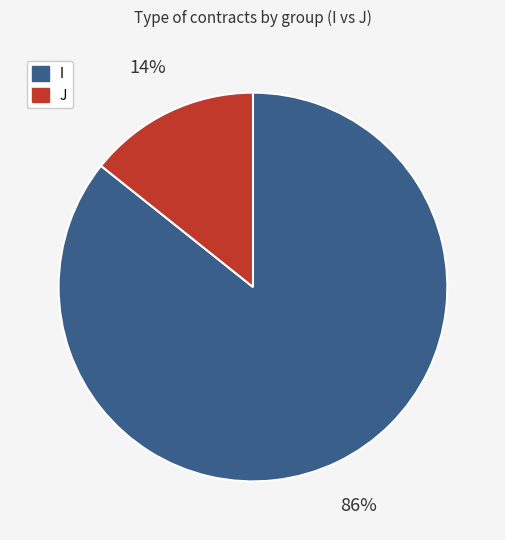

How many segments does this pie chart have?

2